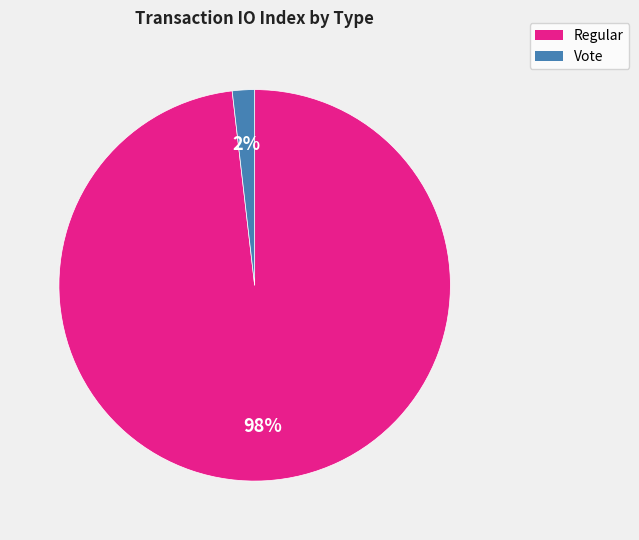

The Vote slice represents 8% of the pie. True or false?

False